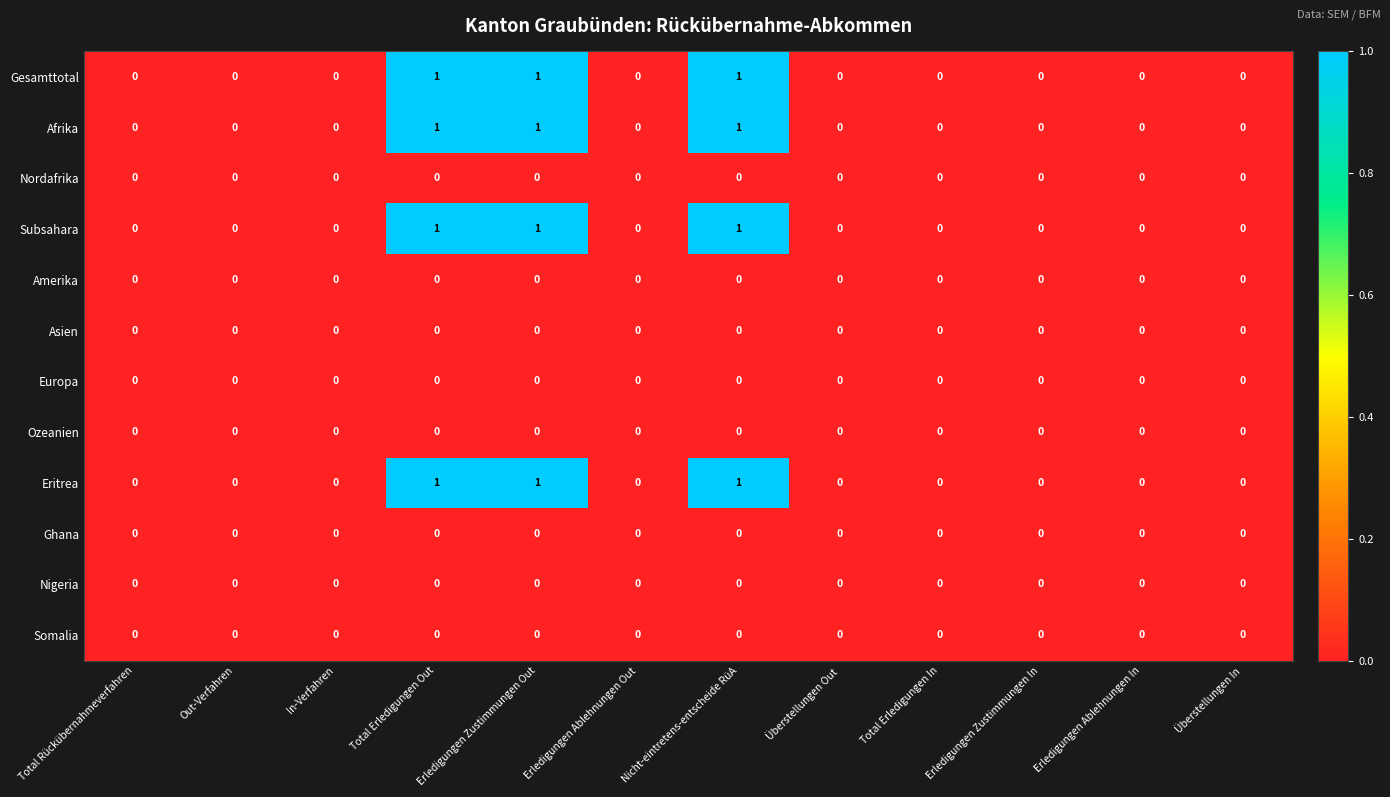

The Nigeria series shows 0 at Total Rückübernahmeverfahren. True or false?

True